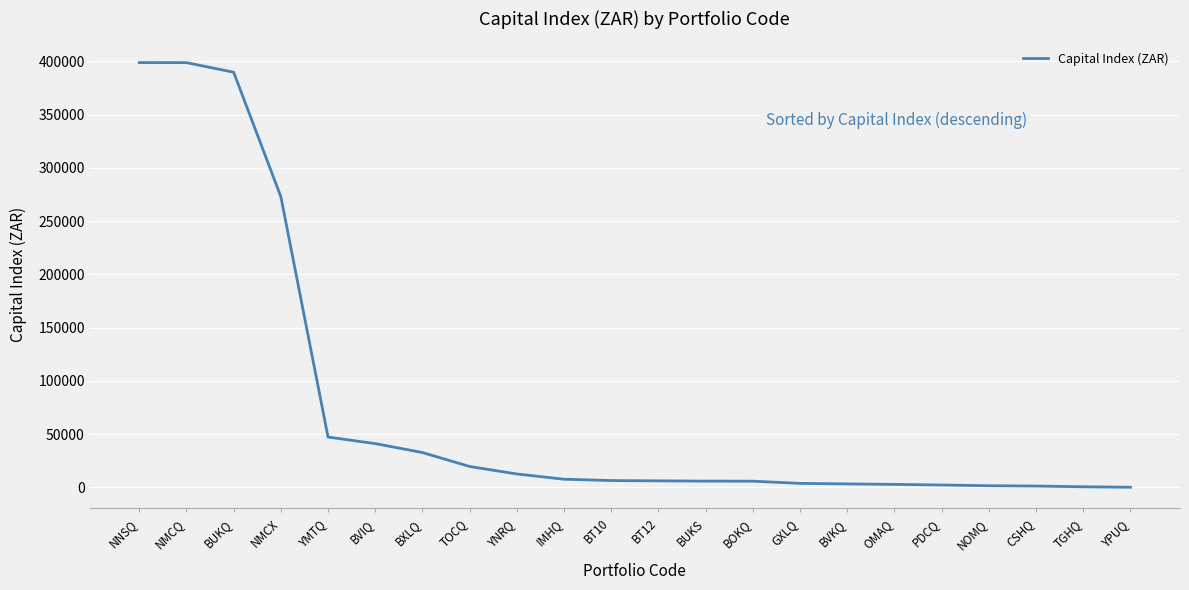

The value at TOCQ is 19659.8. True or false?

True